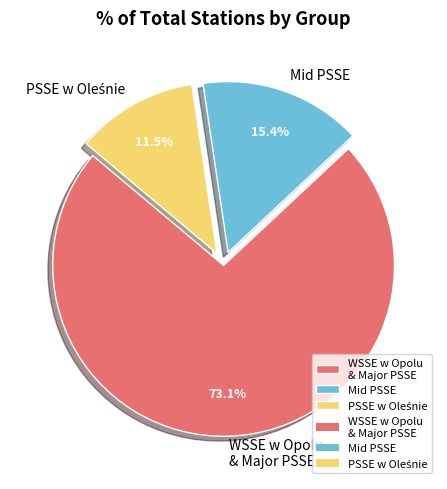

Between Mid PSSE and WSSE w Opolu & Major PSSE, which is larger?

WSSE w Opolu & Major PSSE